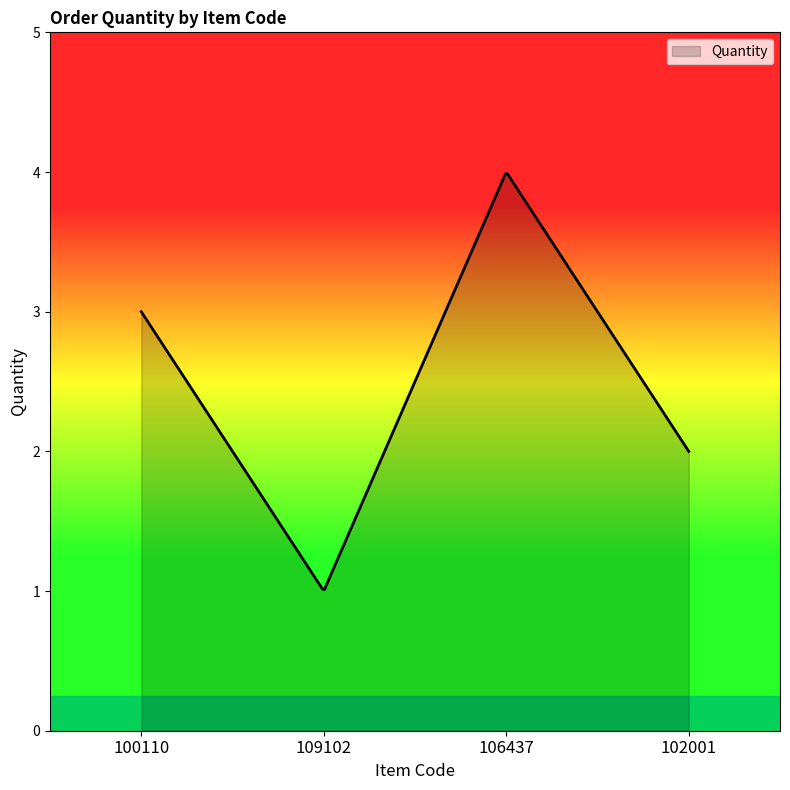

What is the difference between the maximum and minimum values?

3.0